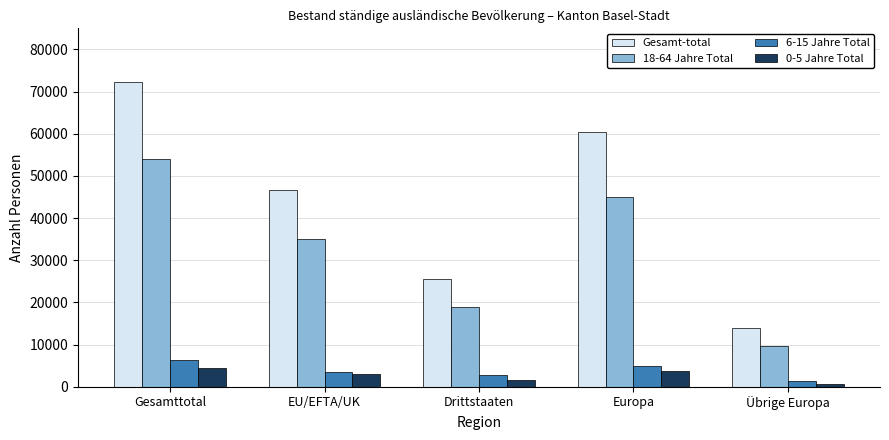

At which category is the sum across all series the highest?

Gesamttotal